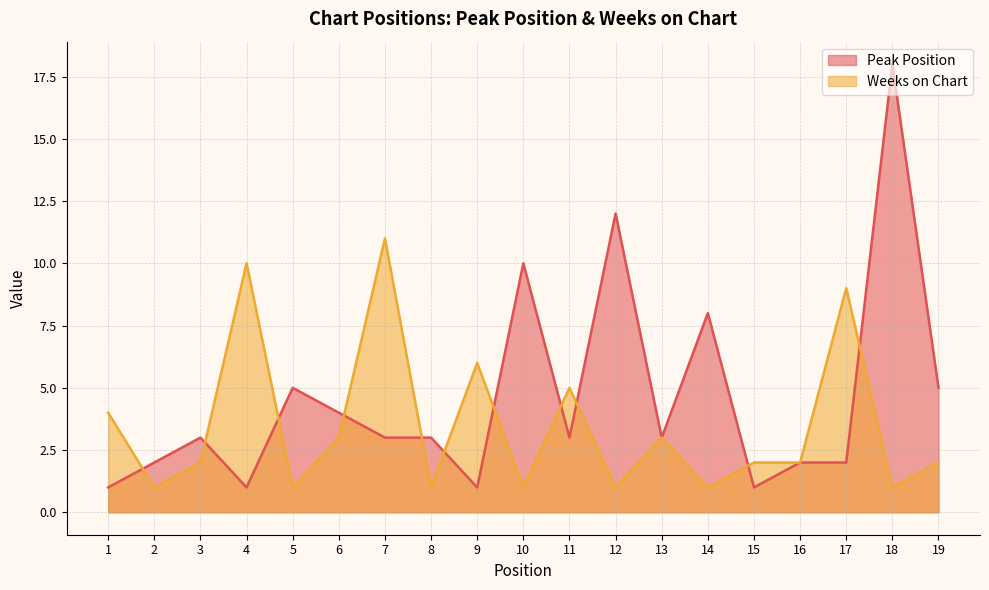

What is the sum of the Peak Position values at 3 and 6?

7